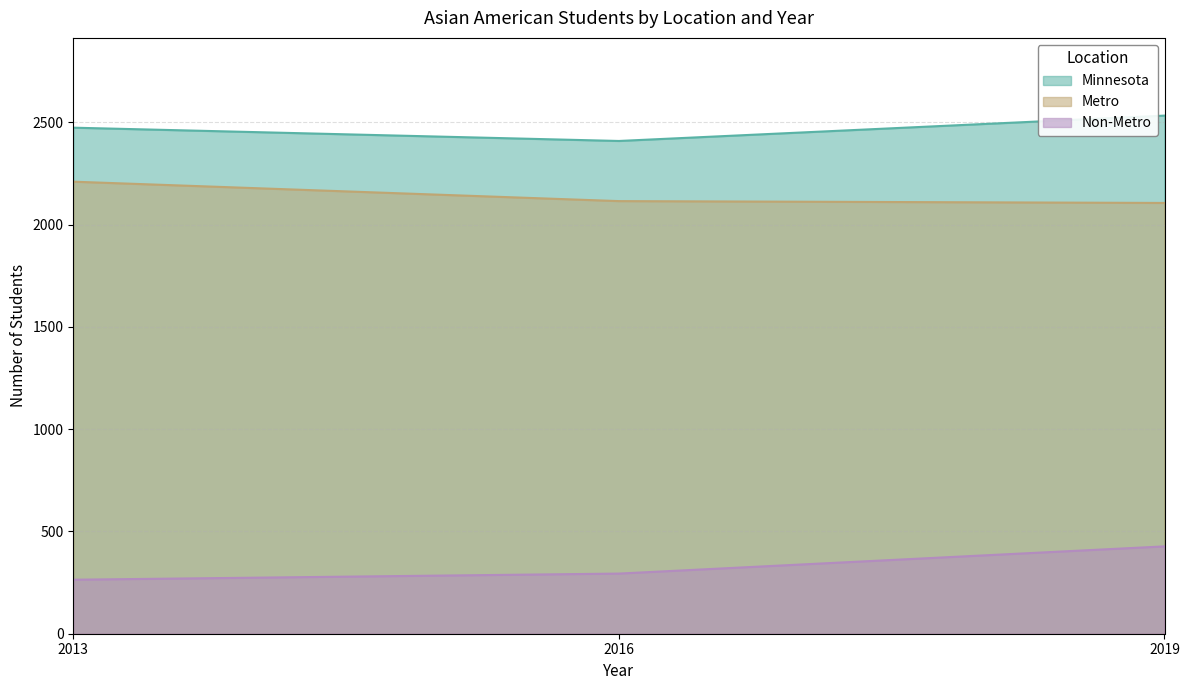

At 2019, list the series in order from smallest to largest.

Non-Metro, Metro, Minnesota